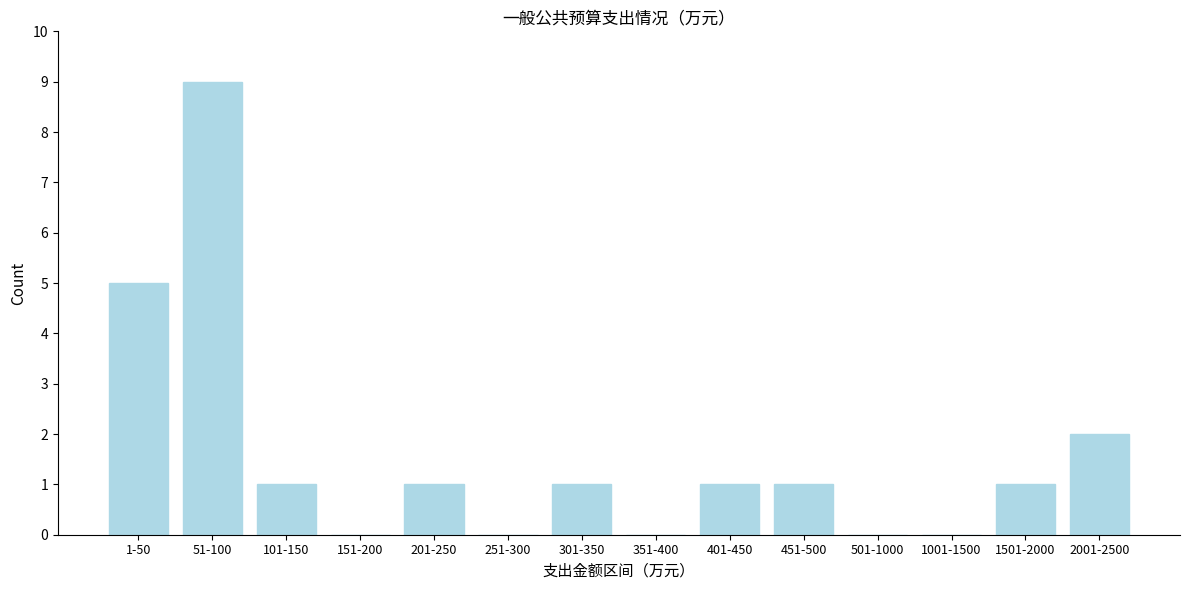

Reading right to left, list all the values displayed in this chart.

2001-2500=2	1501-2000=1	1001-1500=0	501-1000=0	451-500=1	401-450=1	351-400=0	301-350=1	251-300=0	201-250=1	151-200=0	101-150=1	51-100=9	1-50=5